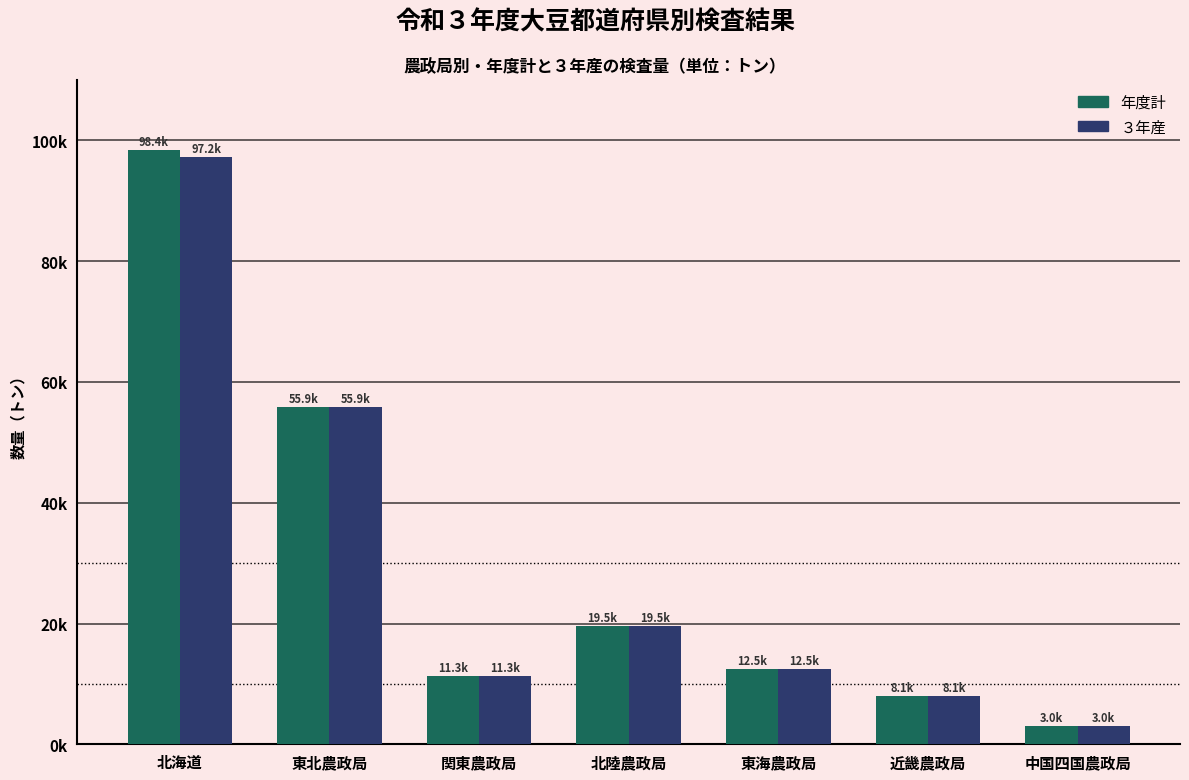

Where does the ３年産 series first go above 12463?

北海道